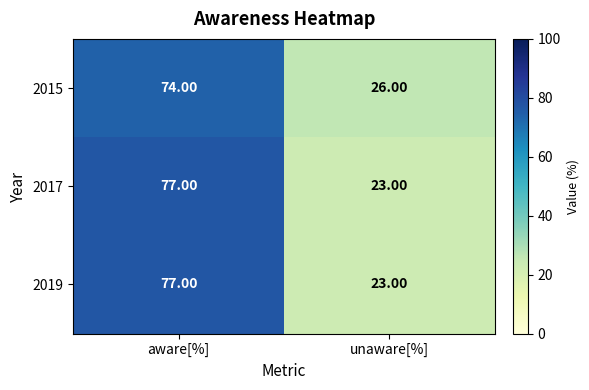

Is the value of 2017 at unaware[%] greater than the value of 2015 at aware[%]?

No